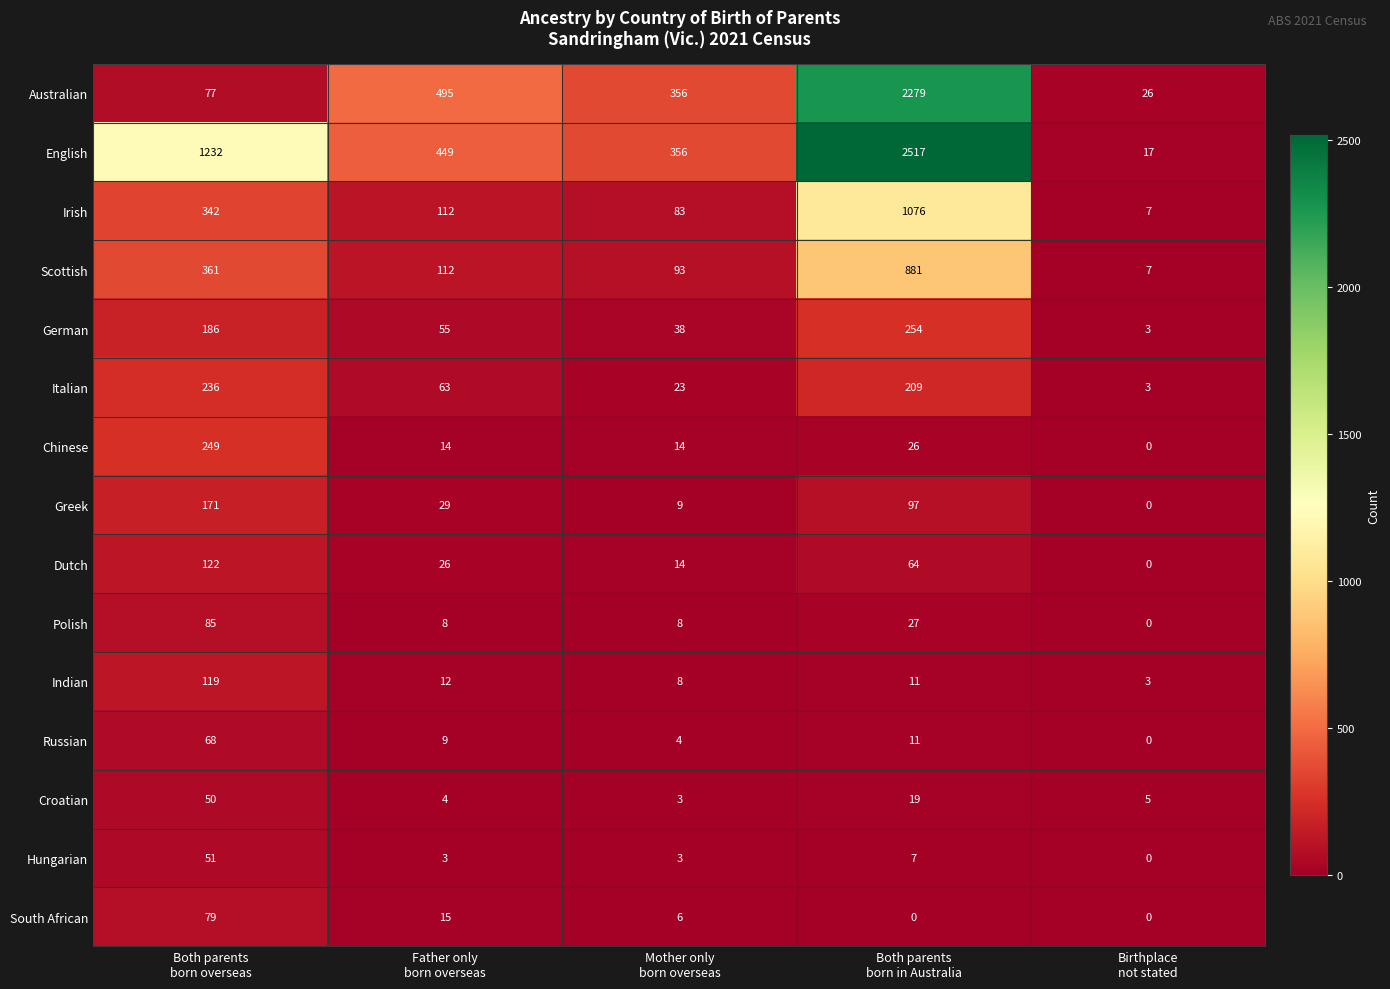

How many data points does each series have?

5